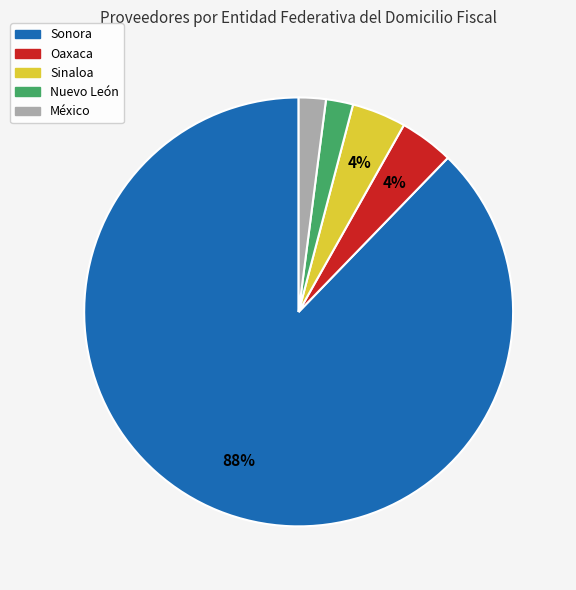

Is there a majority slice in this chart?

Yes